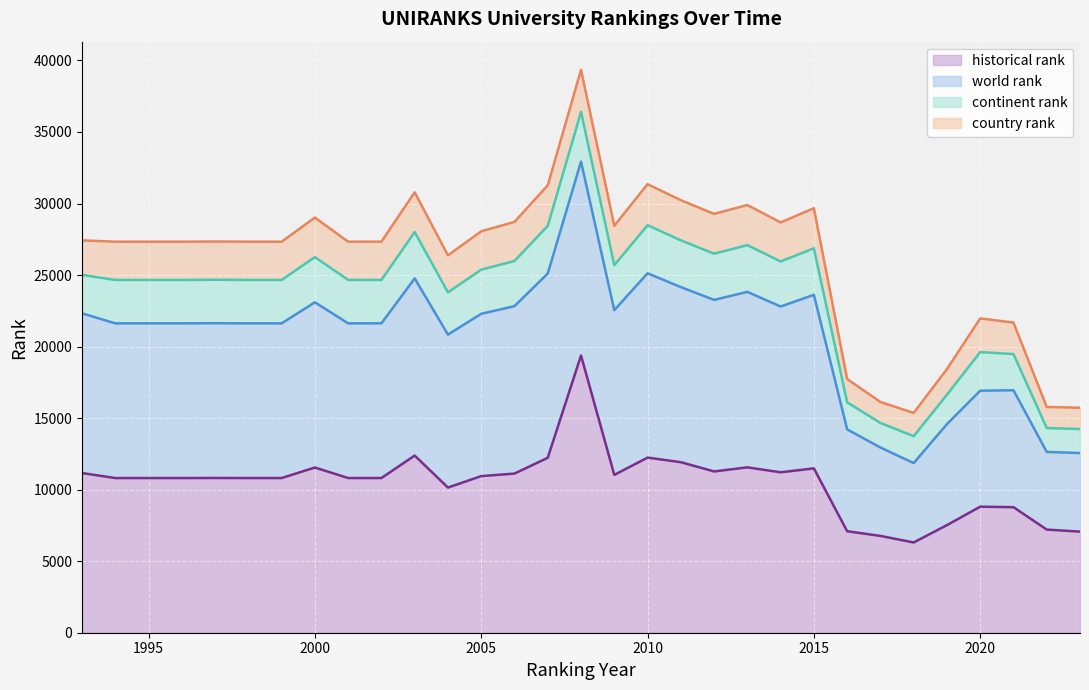

At which category is the sum across all series the highest?

2008